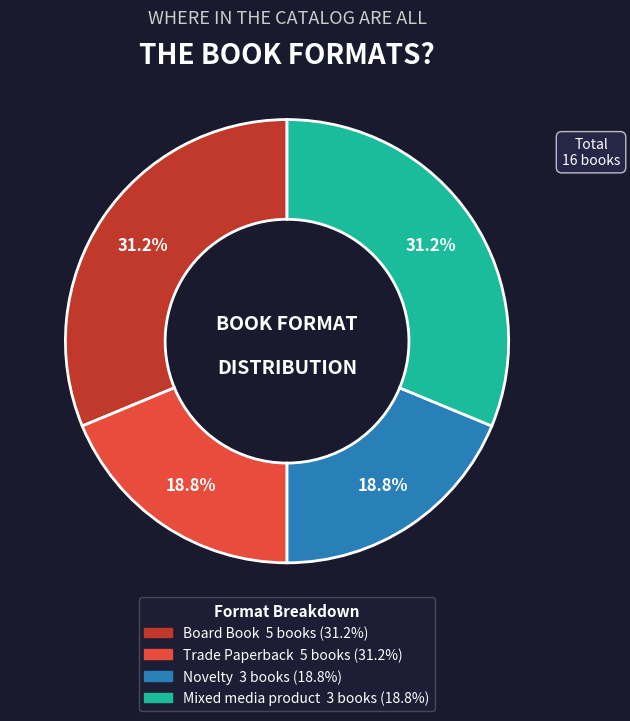

Does any single category account for the majority?

No